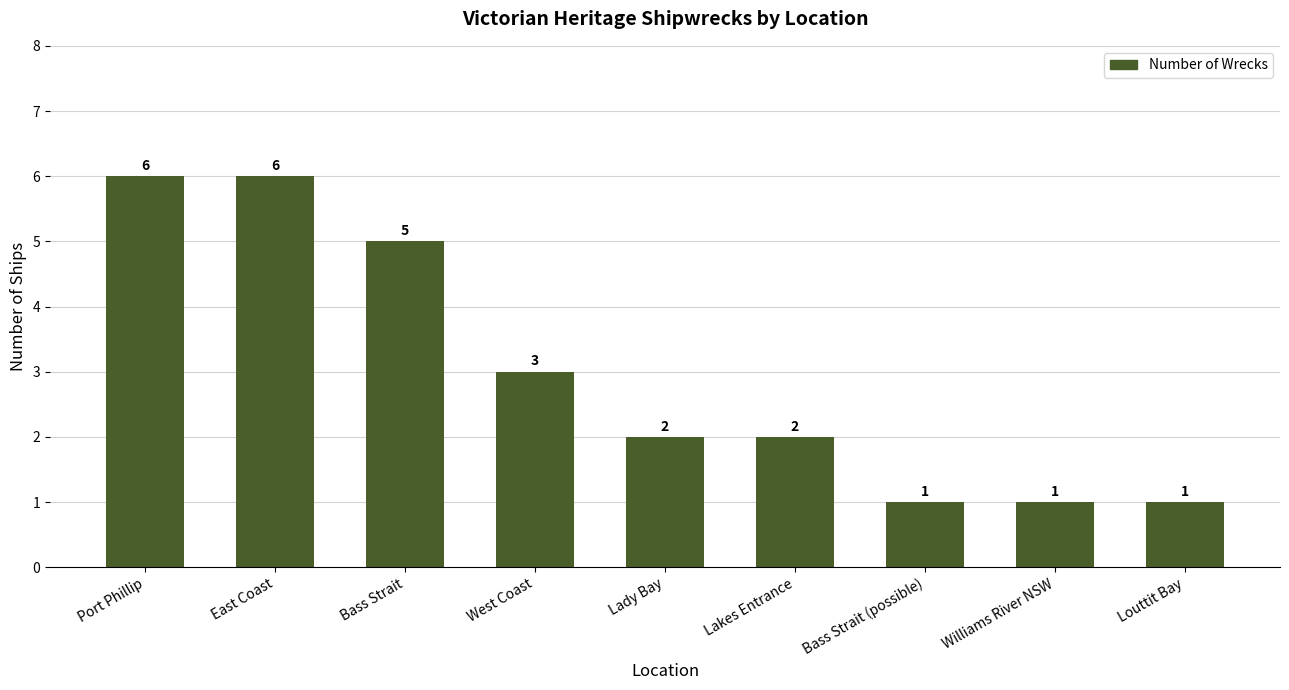

The chart shows a value of 5 at Bass Strait. True or false?

True